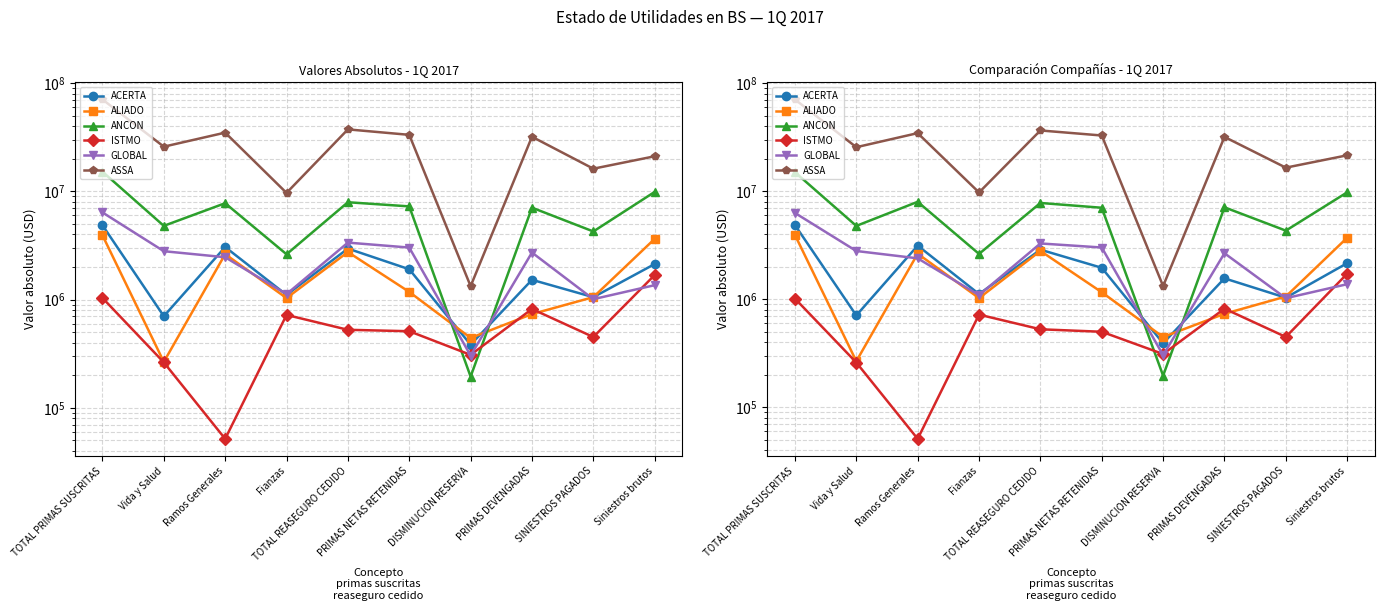

In ISTMO, how many points are lower than both neighbors (excluding endpoints)?

3